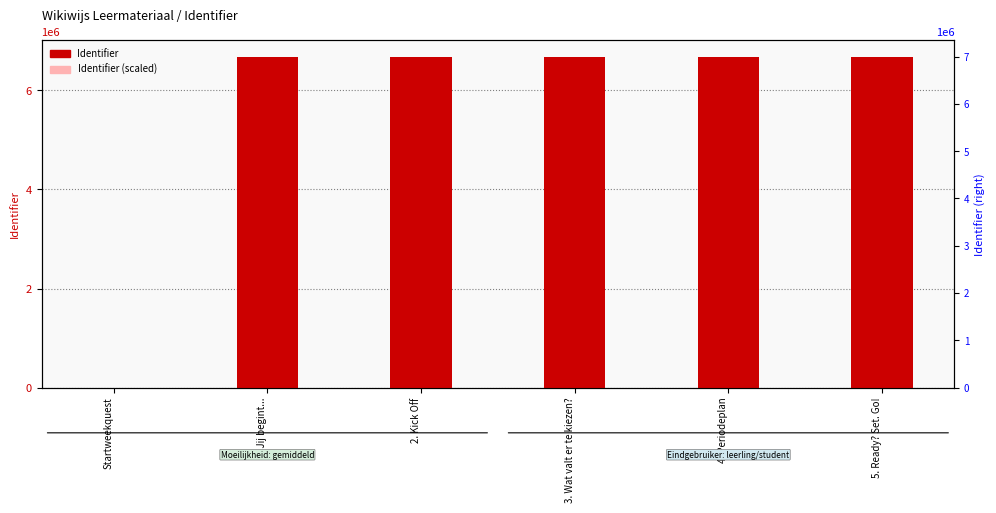

Which category has the highest value in the Identifier series?

2. Kick Off